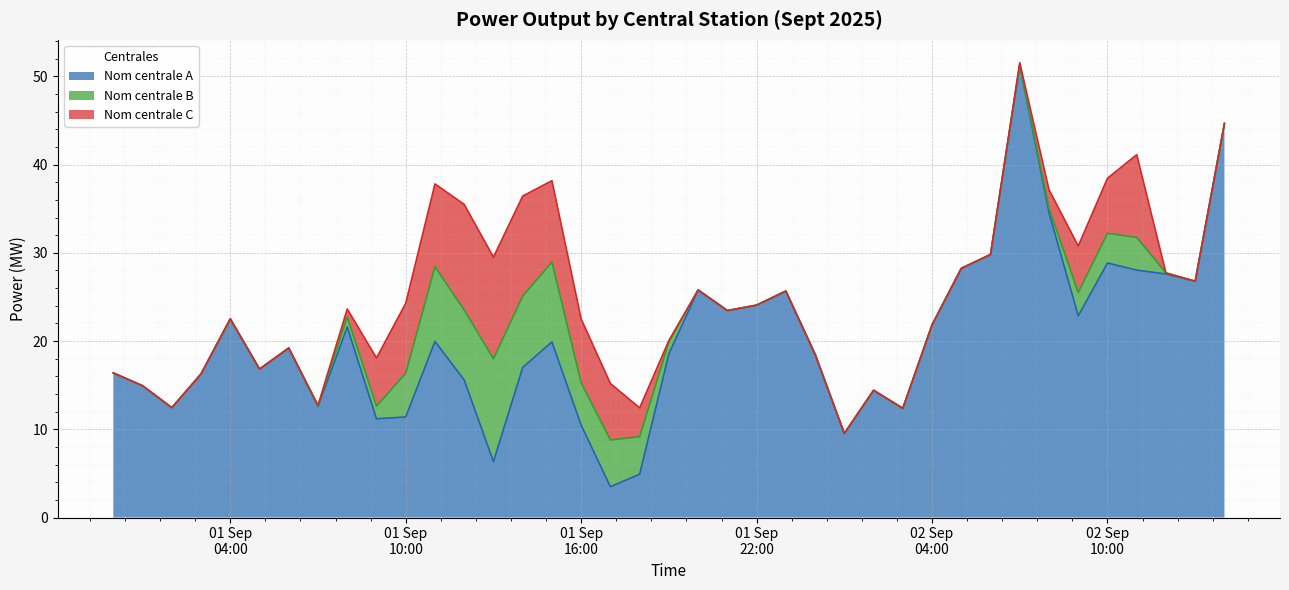

What value does the Nom centrale A series have at 2025-09-02 05:00:00?

28.2